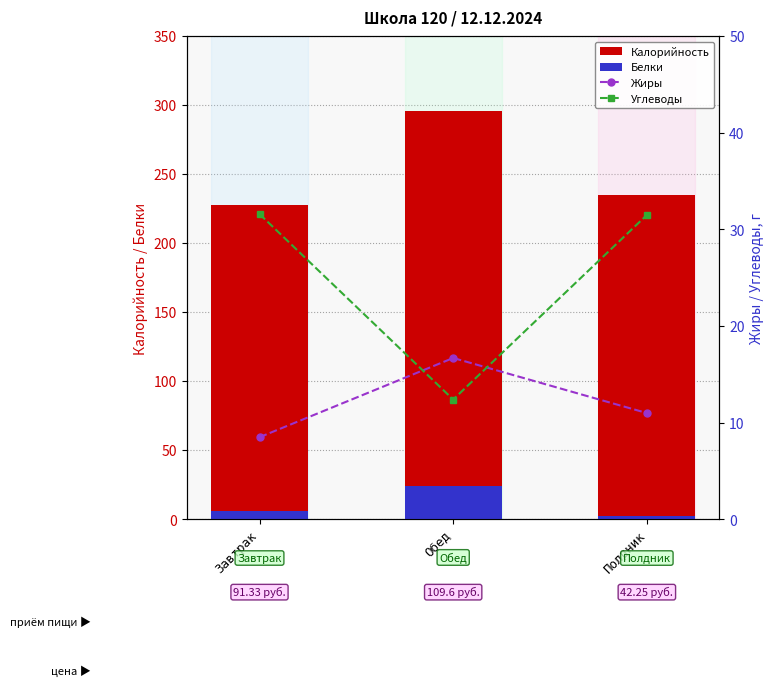

Is it true that Жиры equals 6.0 at Полдник?

False